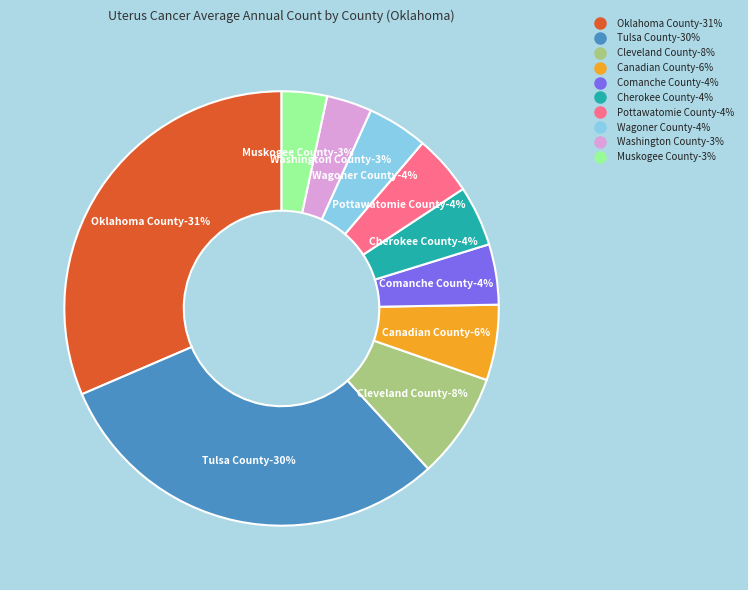

Does Comanche County represent more than half of the total?

No